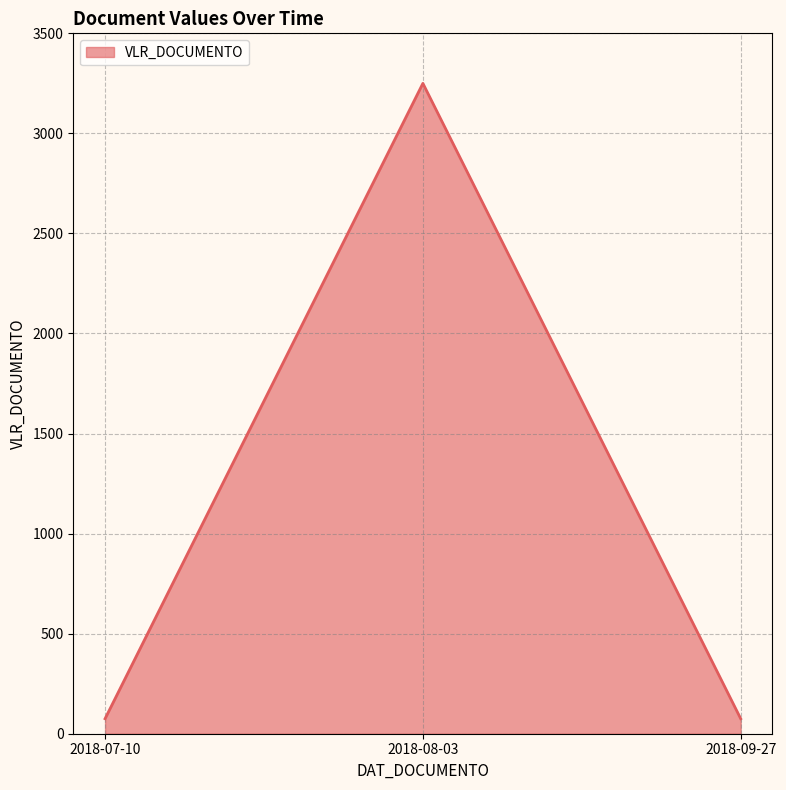

What is the ratio of the value at 2018-07-10 to the value at 2018-09-27?

1.0